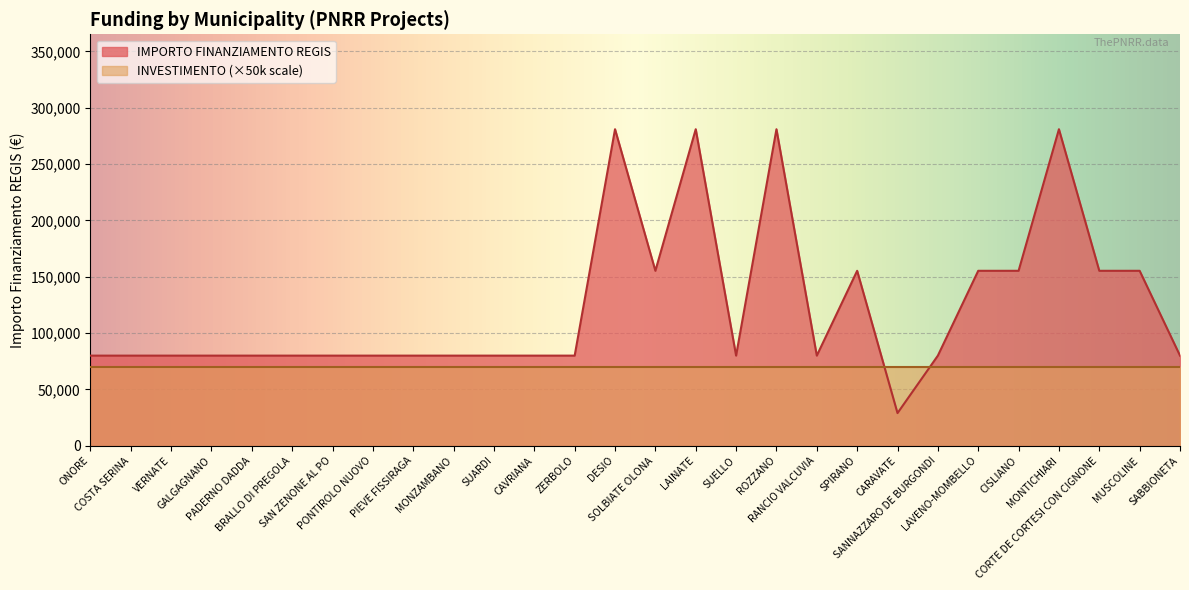

Reading left to right, what are all the values shown in this chart?

79922	79922	79922	79922	79922	79922	79922	79922	79922	79922	79922	79922	79922	280932	155234	280932	79922	280932	79922	155234	28902	79922	155234	155234	280932	155234	155234	79922